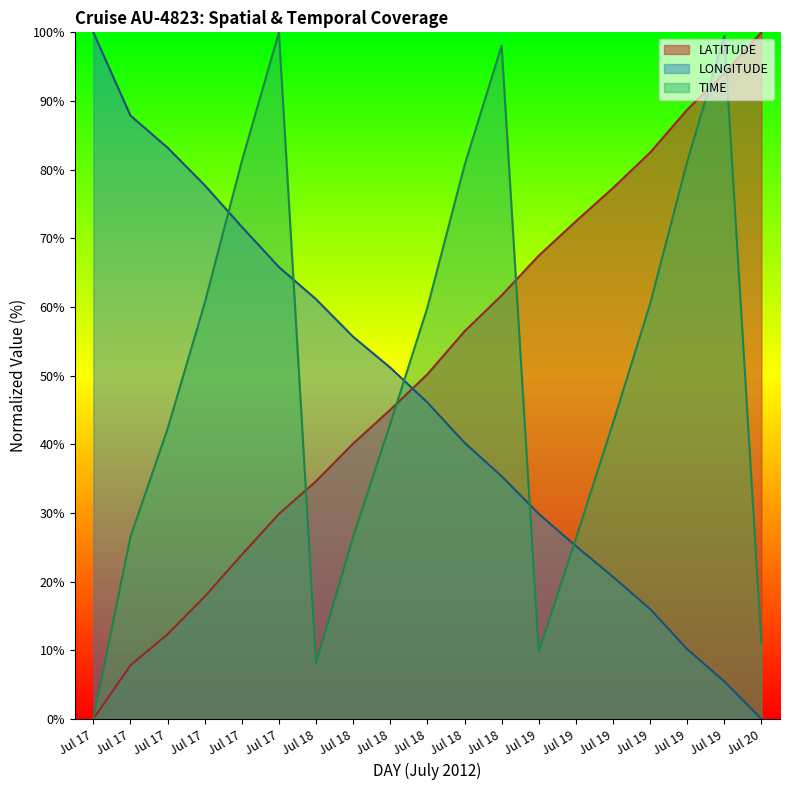

Does the chart display data point markers on the line(s)?

No